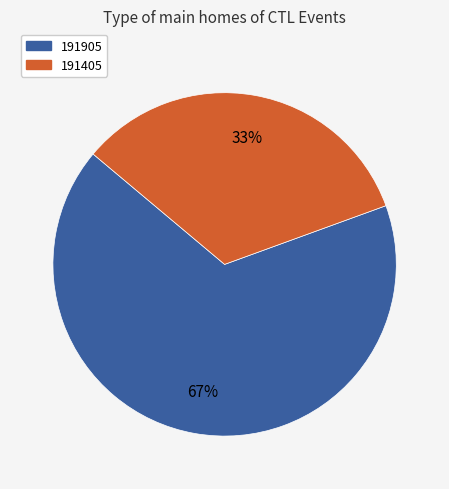

Which slice is the smallest?

191405